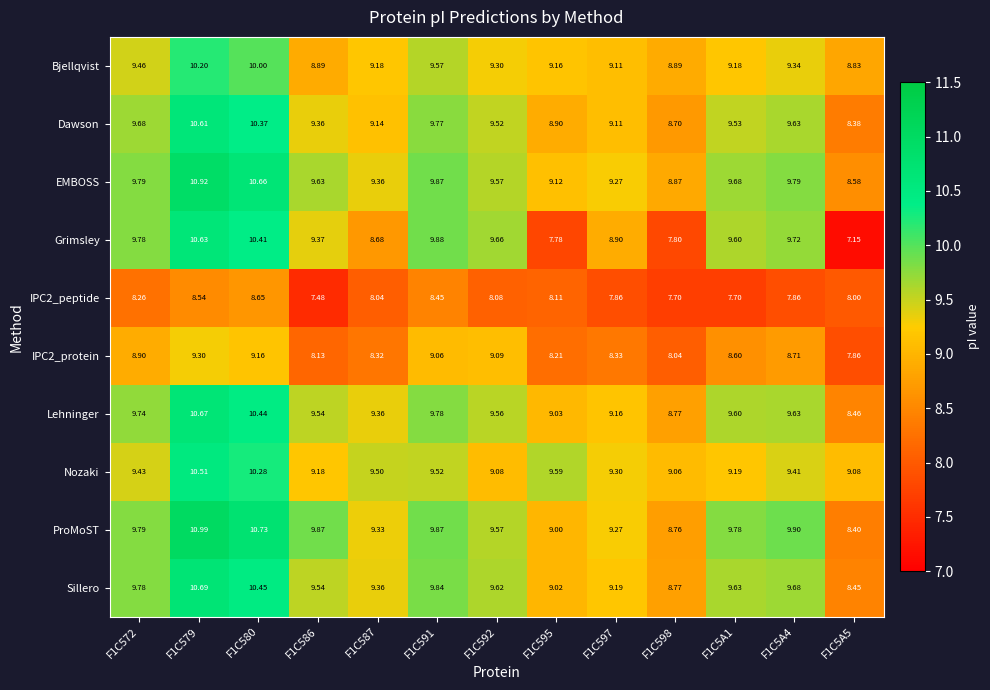

Is the value of IPC2_peptide at F1C598 greater than the value of EMBOSS at F1C586?

No